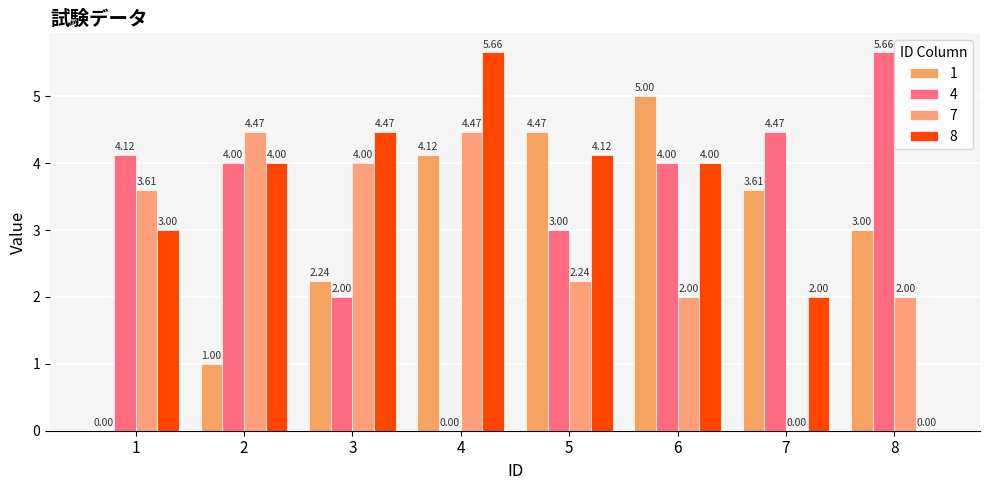

At which category is the sum across all series the highest?

6